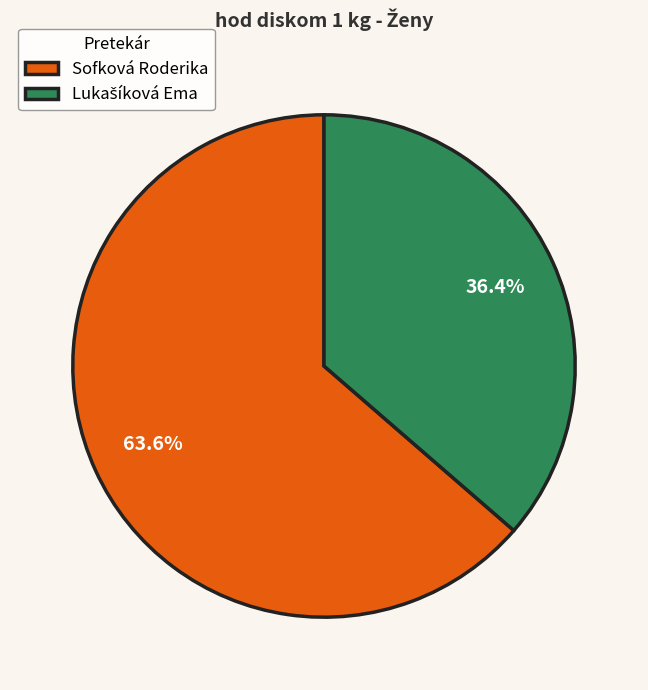

Is it true that Sofková Roderika is 64% of the pie?

True